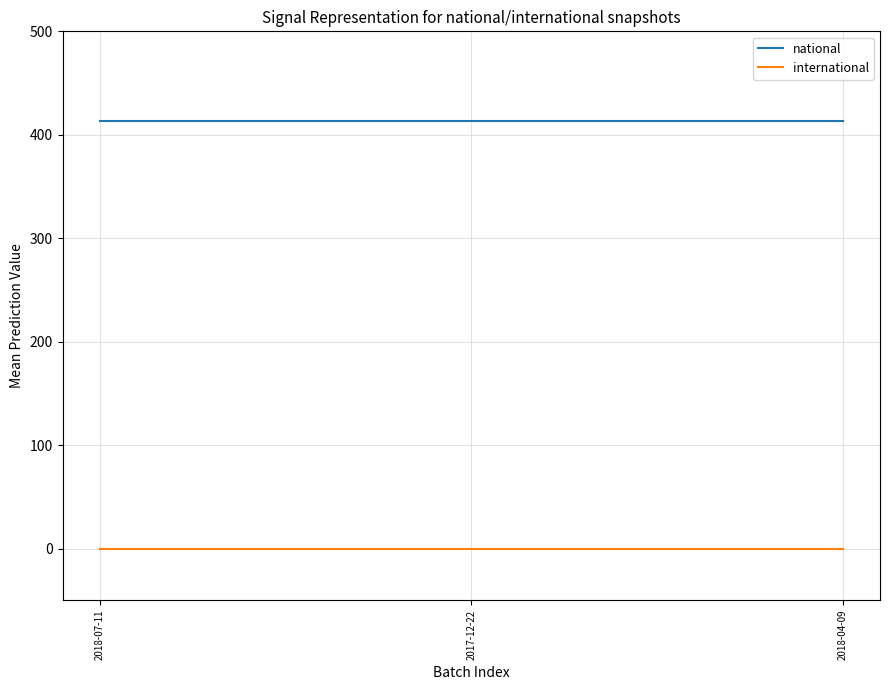

Which series has the largest total across all categories?

national